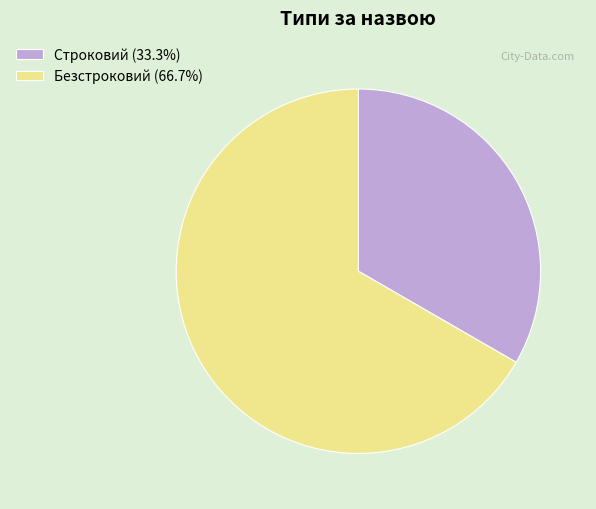

Is there a majority slice in this chart?

Yes